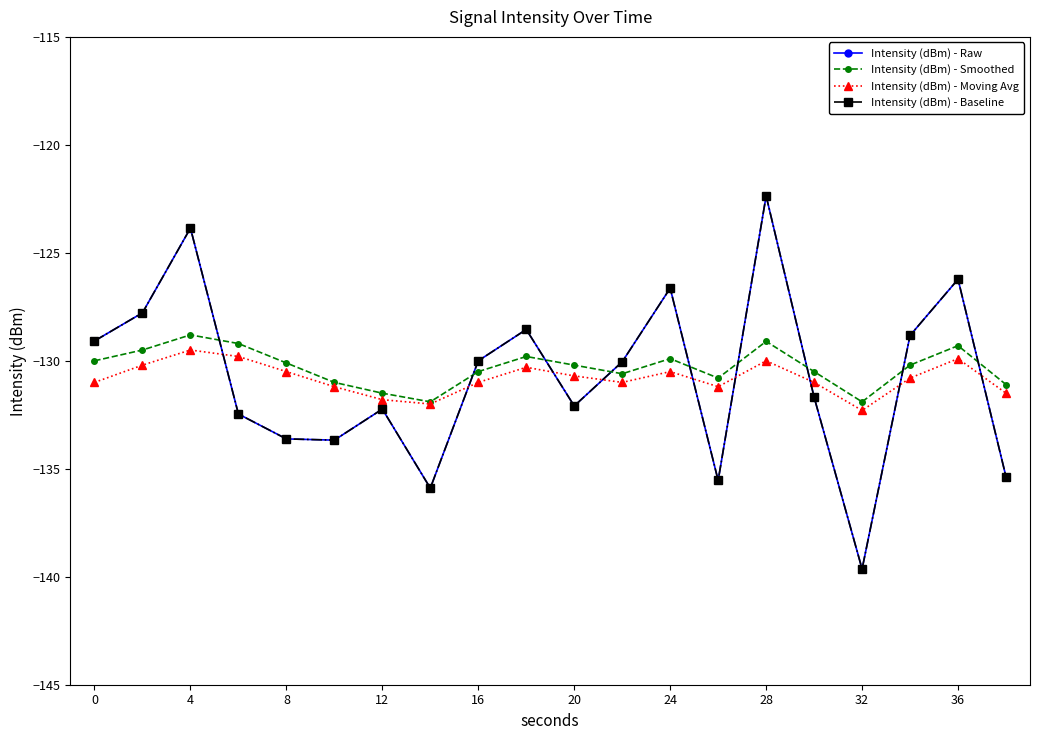

Is this an area chart (filled region under the line)?

No